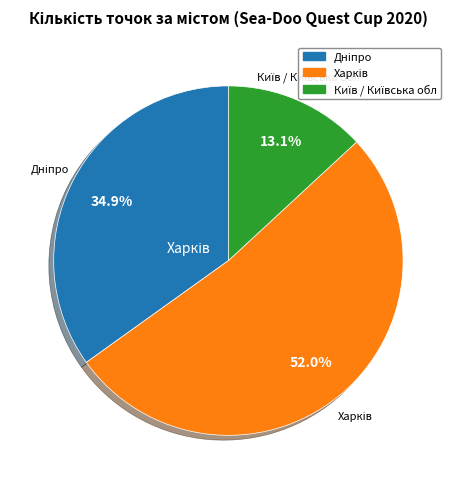

Is there any slice that represents more than half of the pie?

Yes